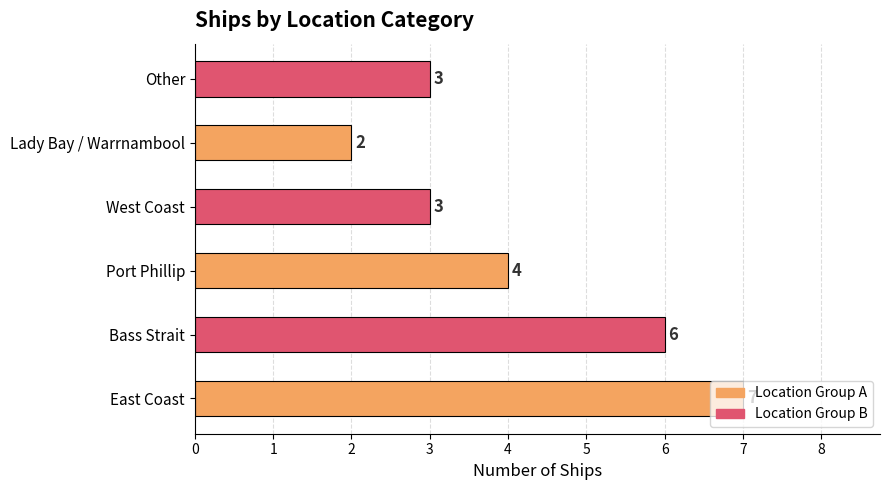

True or false: the data shows 8 at Bass Strait.

False